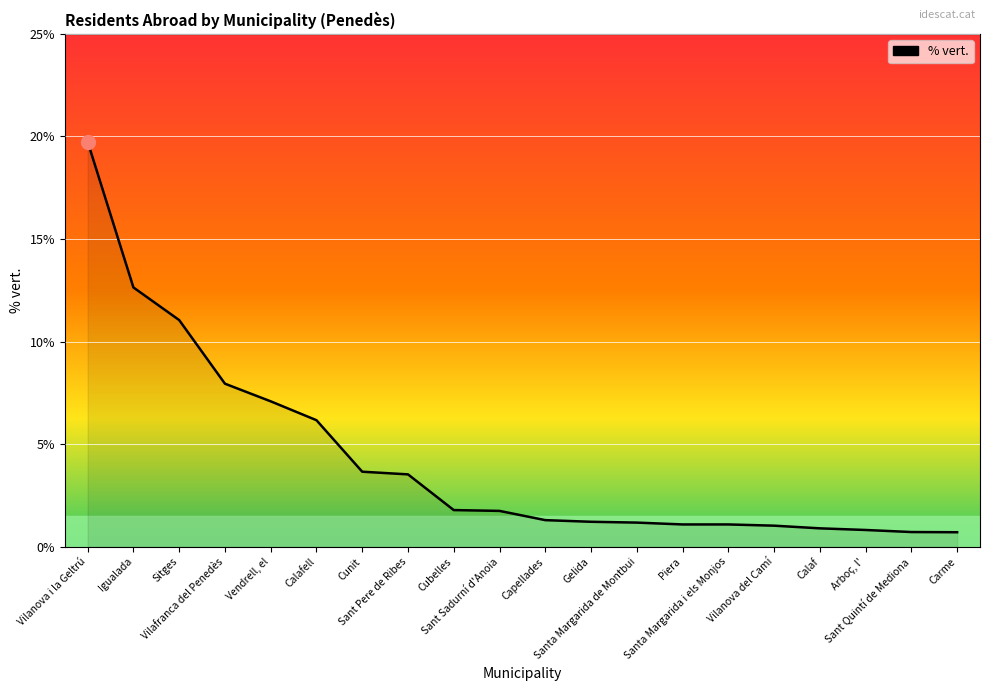

True or false: the data shows 3.5 at Sant Pere de Ribes.

True